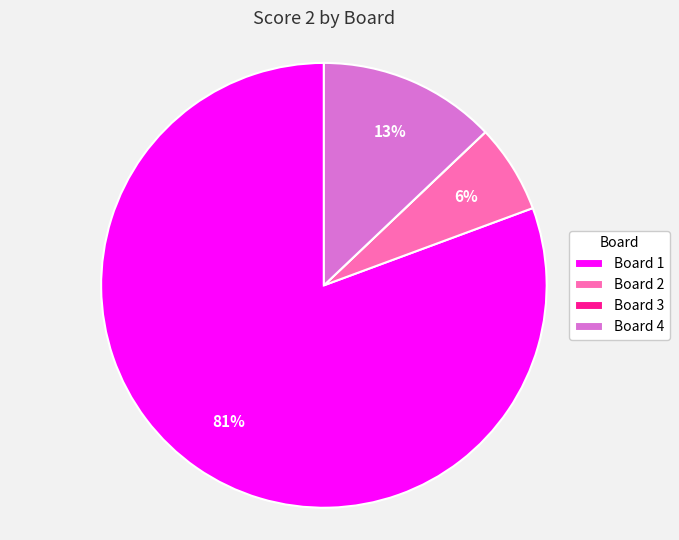

What is the largest slice in the pie chart?

Board 1